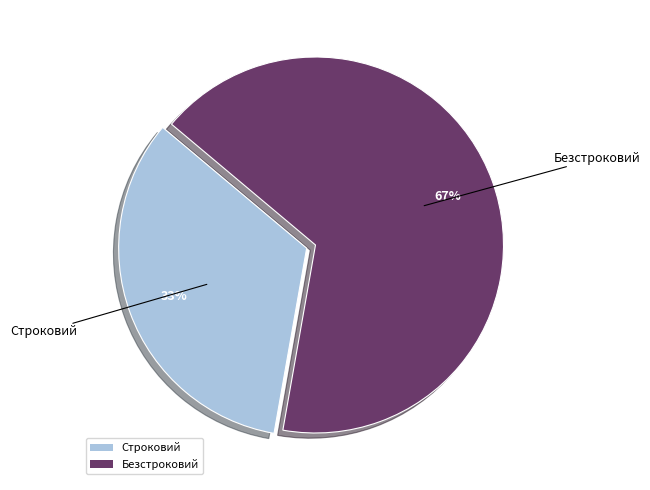

To the nearest percent, what is the combined percentage of Безстроковий and Строковий?

100%